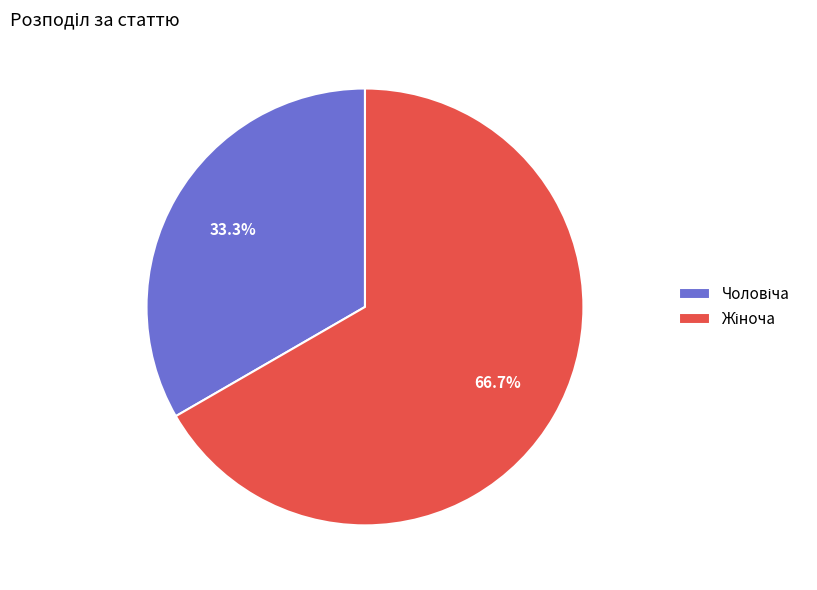

Is there a majority slice in this chart?

Yes